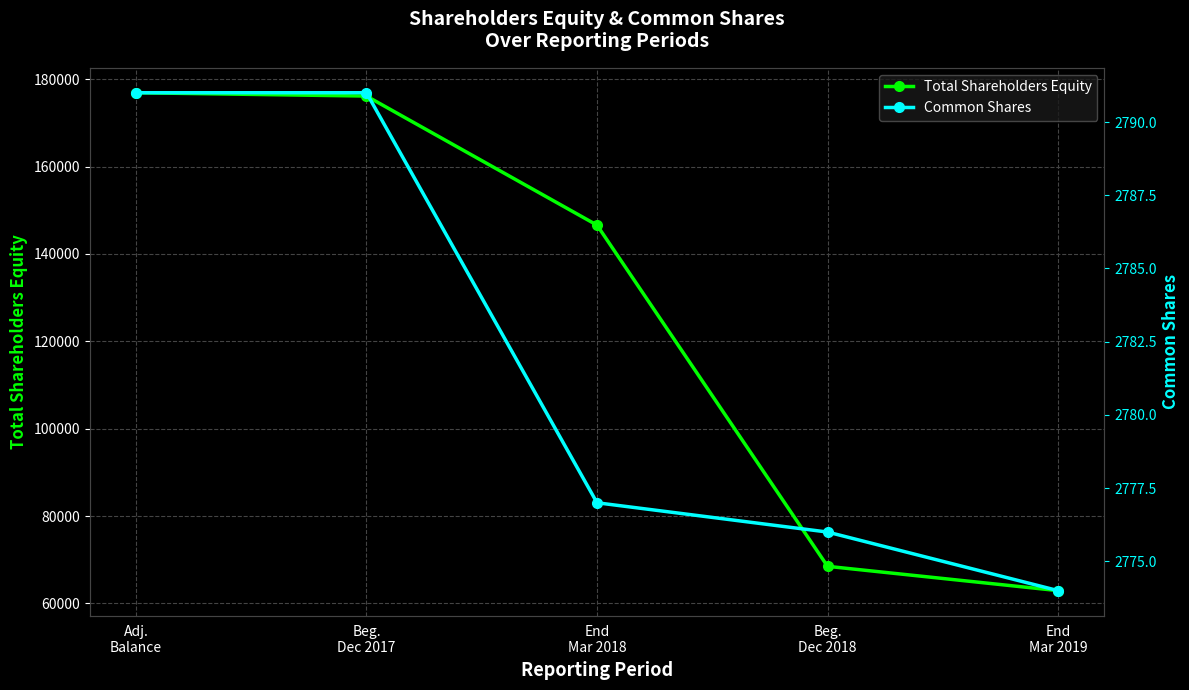

What is the average value of the Common Shares series?

2782